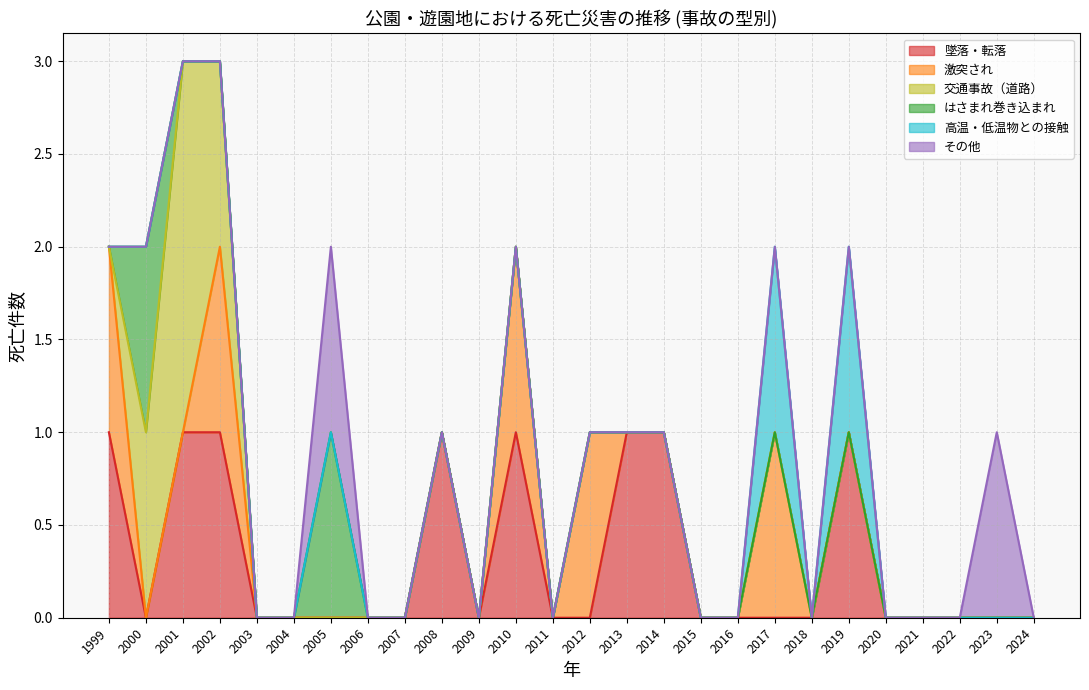

Rank the categories by 高温・低温物との接触 value from lowest to highest.

1999, 2000, 2001, 2002, 2003, 2004, 2005, 2006, 2007, 2008, 2009, 2010, 2011, 2012, 2013, 2014, 2015, 2016, 2018, 2020, 2021, 2022, 2023, 2024, 2017, 2019